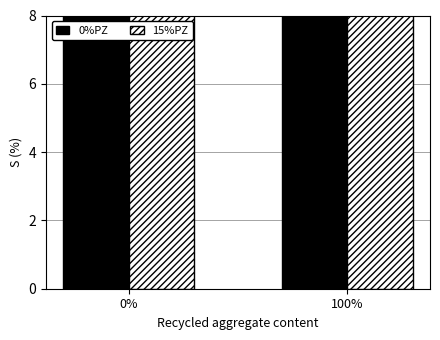

Rank the series by their maximum value, from lowest to highest.

15%PZ, 0%PZ